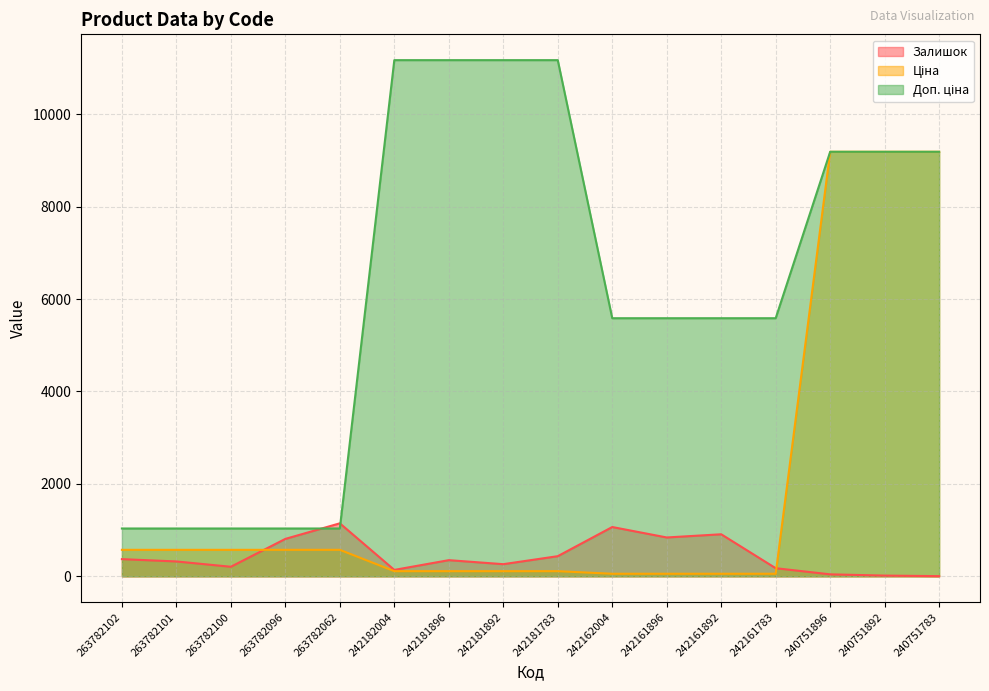

Is it true that Залишок equals 71.7 at 242161783?

False